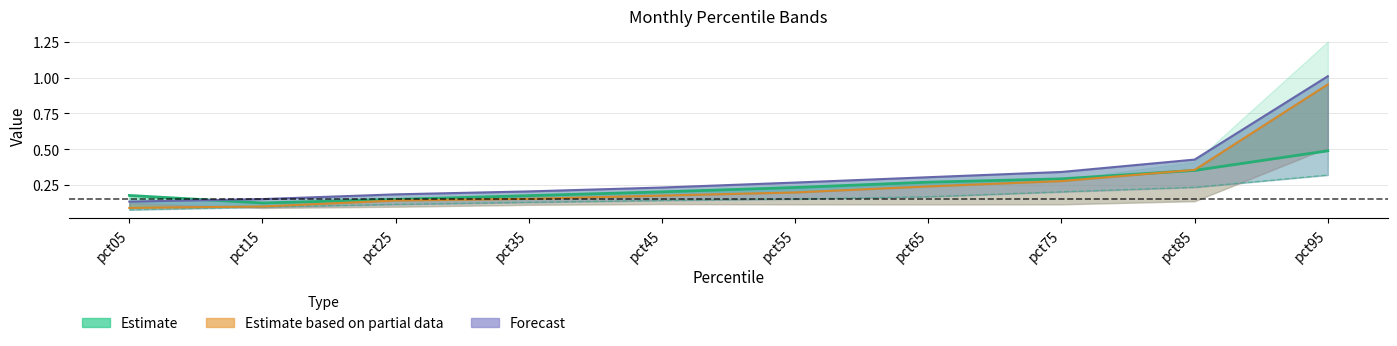

Reading left to right, transcribe all the data shown in this chart.

Jan (Estimate center): pct05=0.2	pct15=0.1	pct25=0.1	pct35=0.2	pct45=0.2	pct55=0.2	pct65=0.3	pct75=0.3	pct85=0.4	pct95=0.5
Jun: pct05=0.1	pct15=0.1	pct25=0.1	pct35=0.1	pct45=0.1	pct55=0.2	pct65=0.2	pct75=0.2	pct85=0.2	pct95=0.3
May center: pct05=0.1	pct15=0.1	pct25=0.1	pct35=0.2	pct45=0.2	pct55=0.2	pct65=0.2	pct75=0.3	pct85=0.4	pct95=1.0
Jul (Forecast center): pct05=0.1	pct15=0.2	pct25=0.2	pct35=0.2	pct45=0.2	pct55=0.3	pct65=0.3	pct75=0.3	pct85=0.4	pct95=1.0